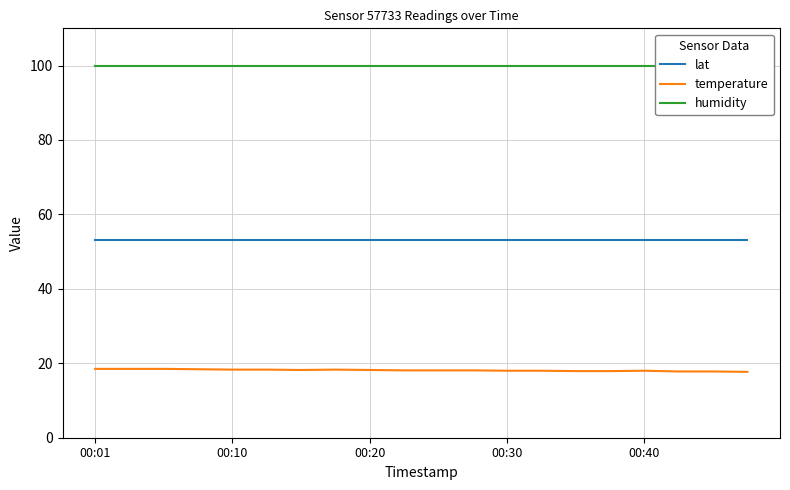

List the series in order of their peak value, lowest first.

temperature, lat, humidity